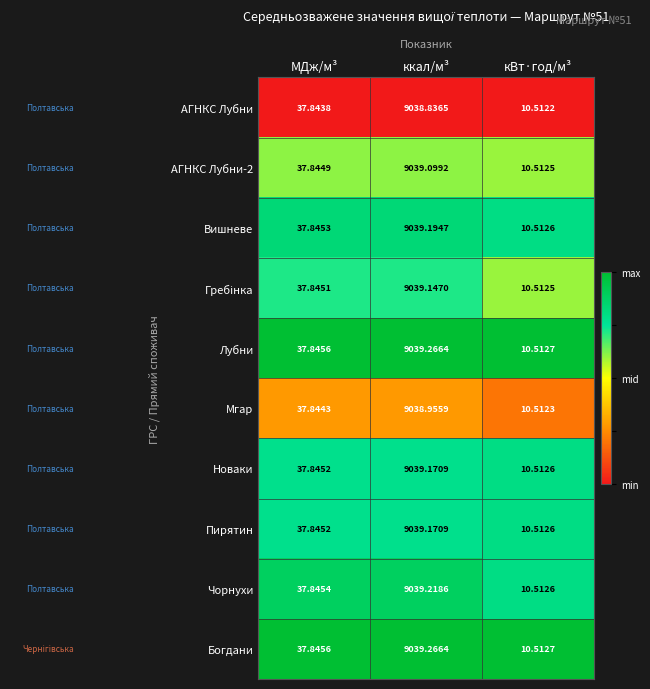

List the labels in order of Пирятин value, smallest first.

кВт·год/м³, МДж/м³, ккал/м³